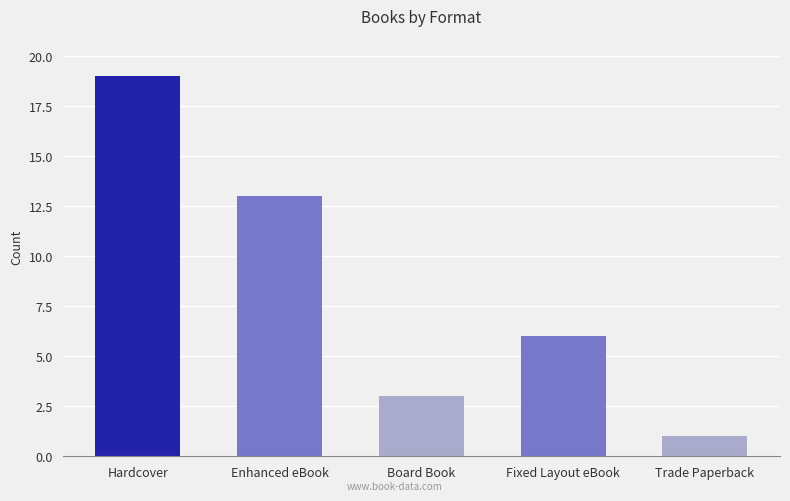

What is the label of the 4th bar from the left?

Fixed Layout eBook